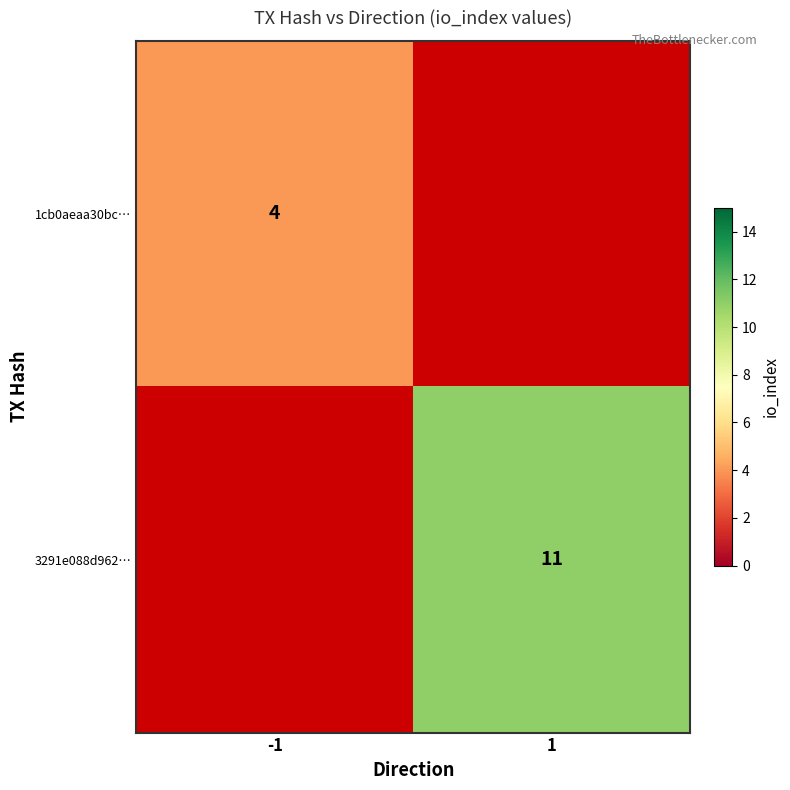

True or false: 3291e088d962… has a value of 15 at 1.

False